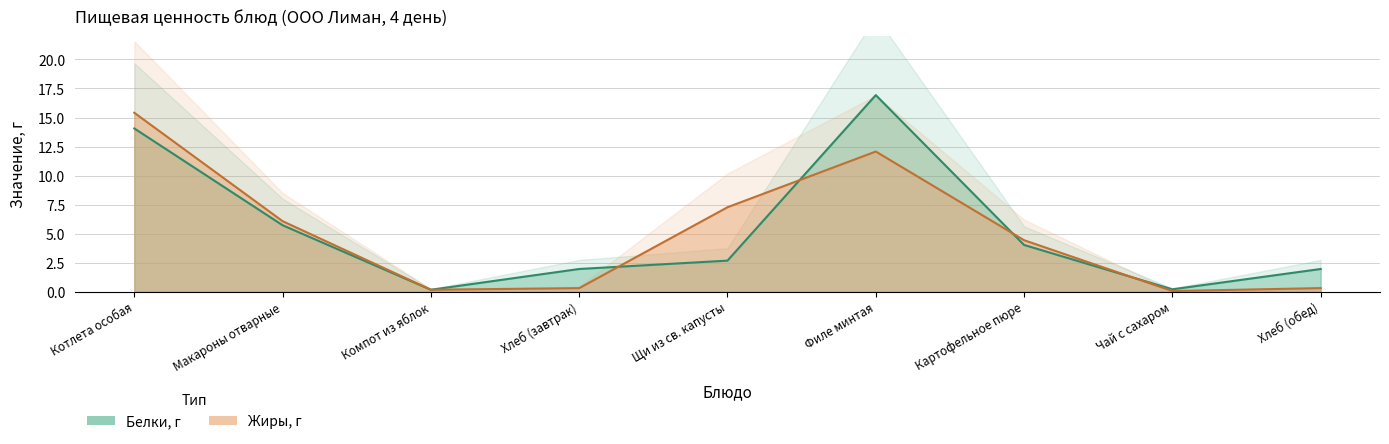

Is it true that Жиры, г equals 15.4 at Котлета особая?

True